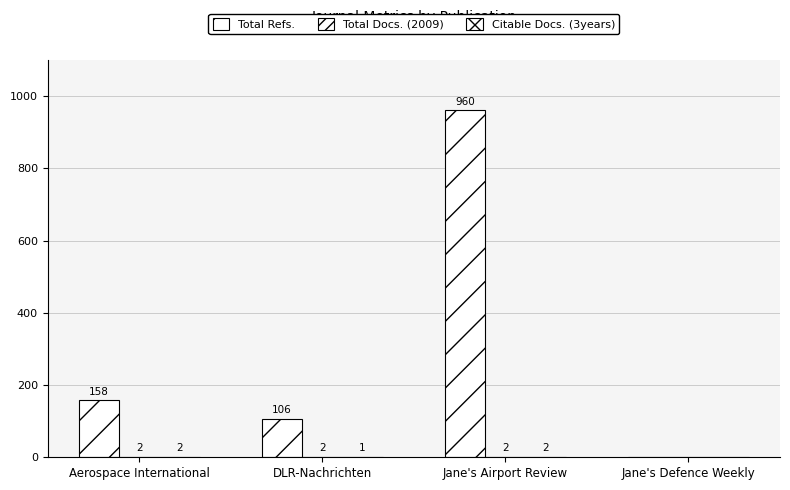

At how many categories does at least one series exceed 946?

1